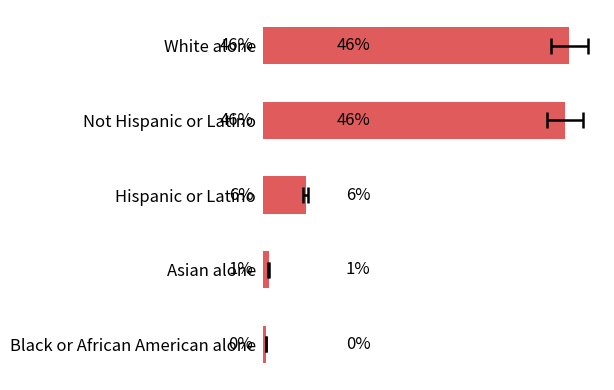

True or false: the data shows 13.9 at Not Hispanic or Latino.

False